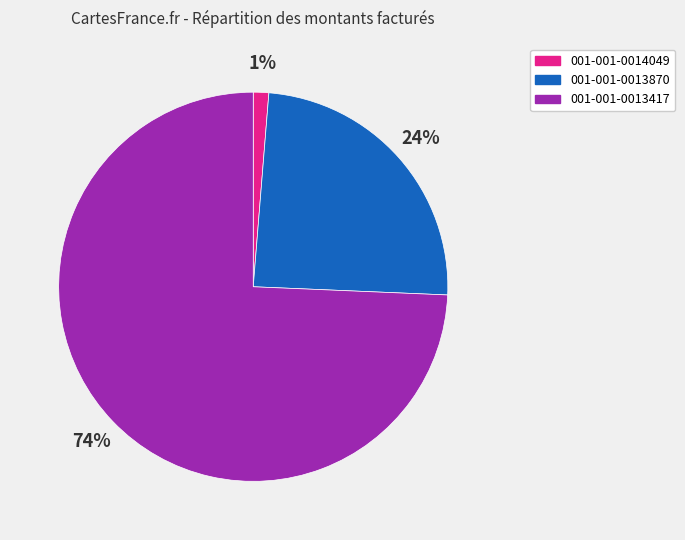

To the nearest percent, what is the combined percentage of 001-001-0013870 and 001-001-0013417?

99%